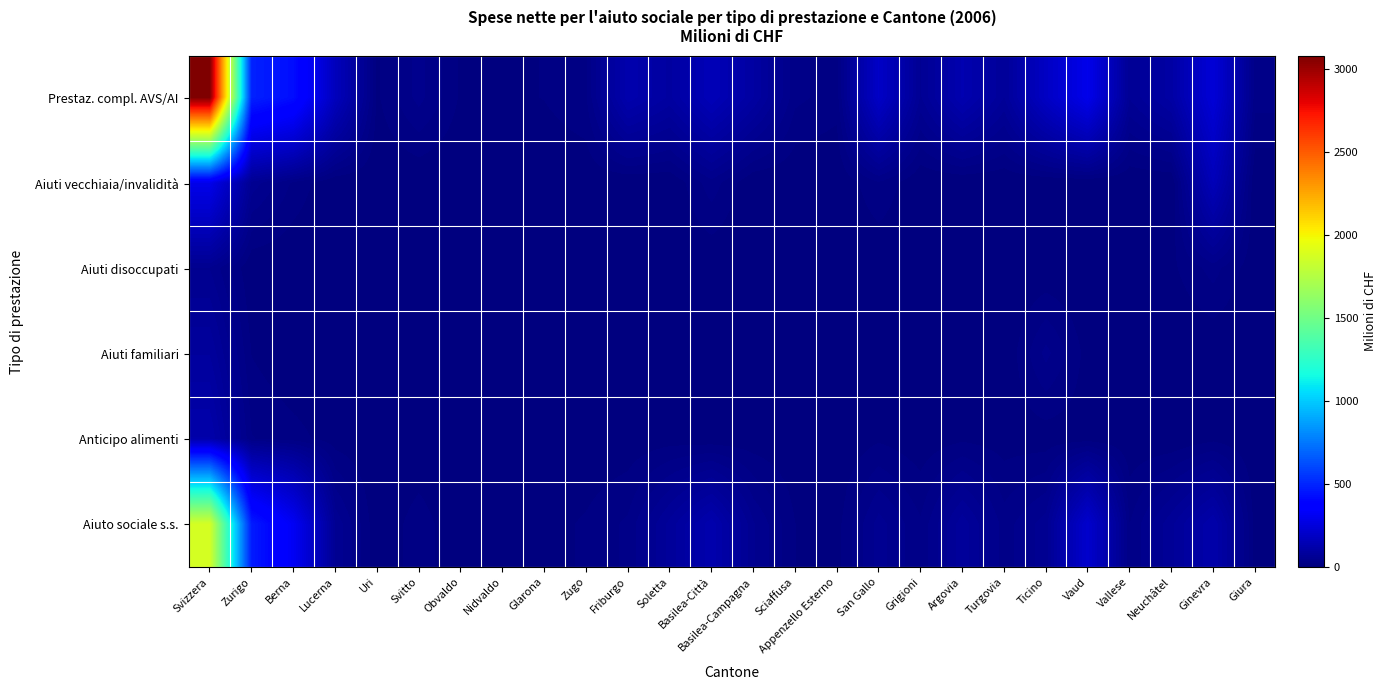

At which category is the sum across all series the highest?

Svizzera